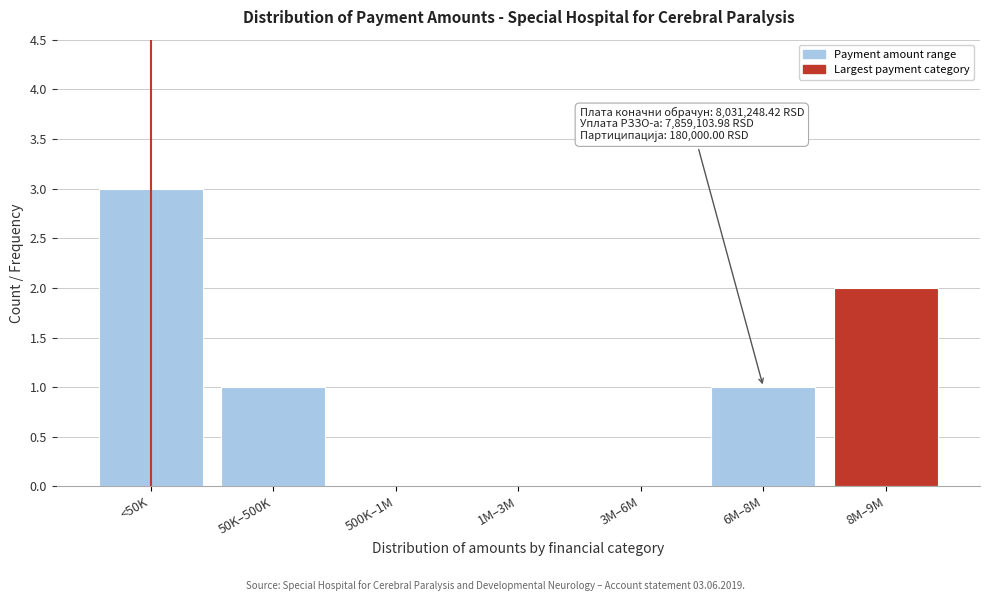

Reading left to right, list all the values displayed in this chart.

<50K=3	50K–500K=1	500K–1M=0	1M–3M=0	3M–6M=0	6M–8M=1	8M–9M=2